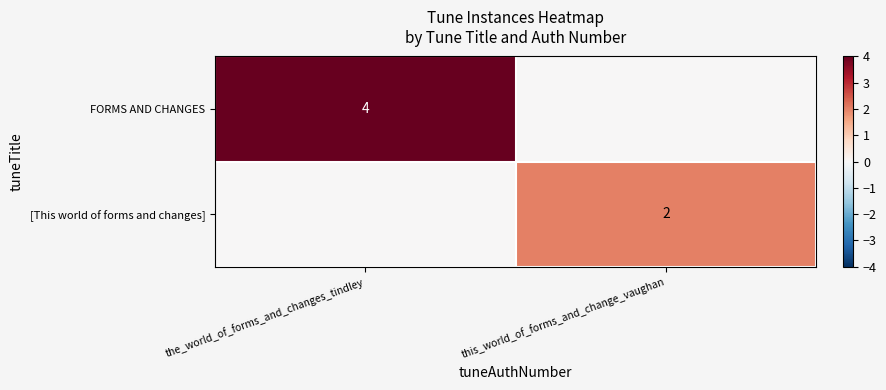

The FORMS AND CHANGES series shows 4 at the_world_of_forms_and_changes_tindley. True or false?

True